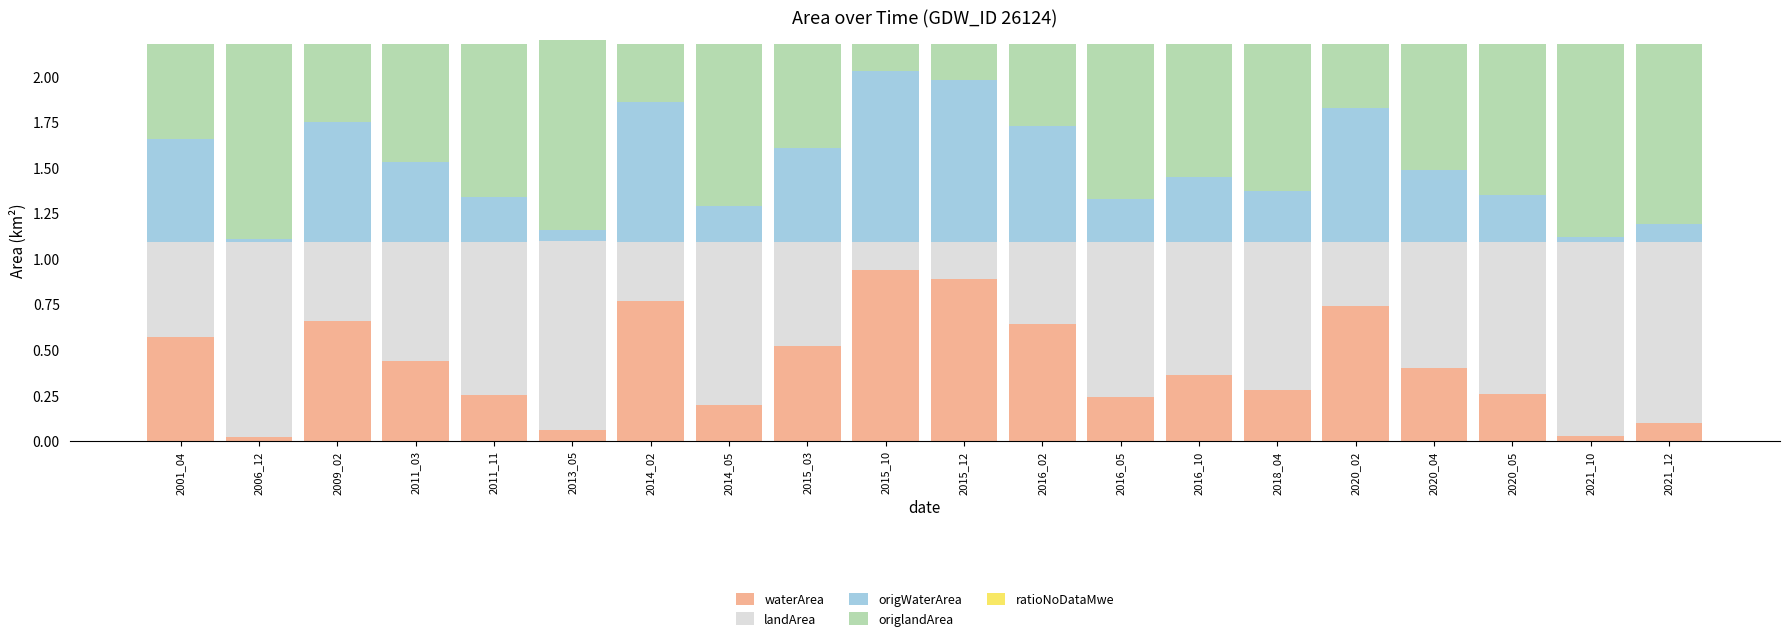

Does the chart contain any negative values?

No